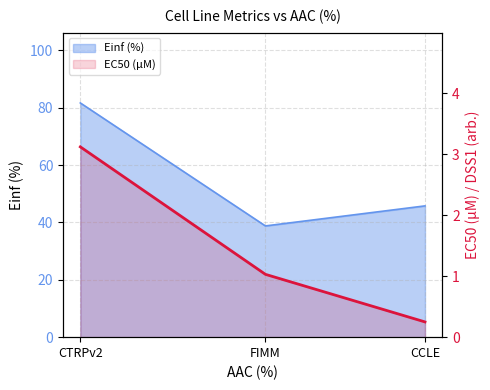

What position from the right is CTRPv2?

3